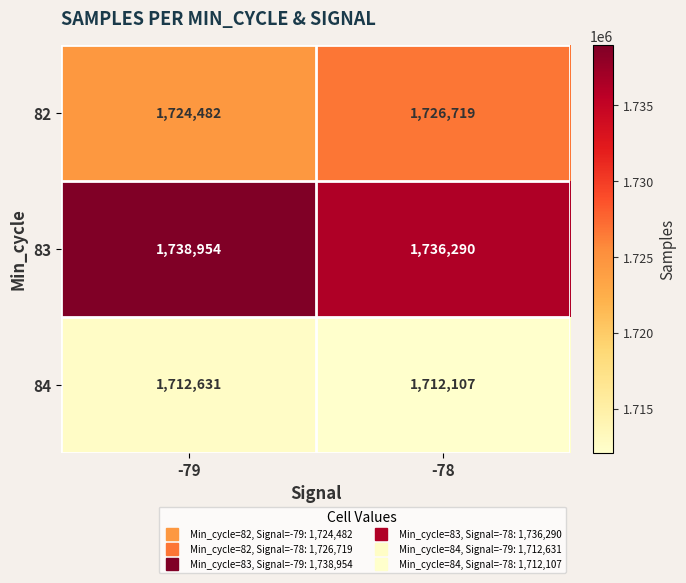

What is the difference between the 84 values at -78 and -79?

524